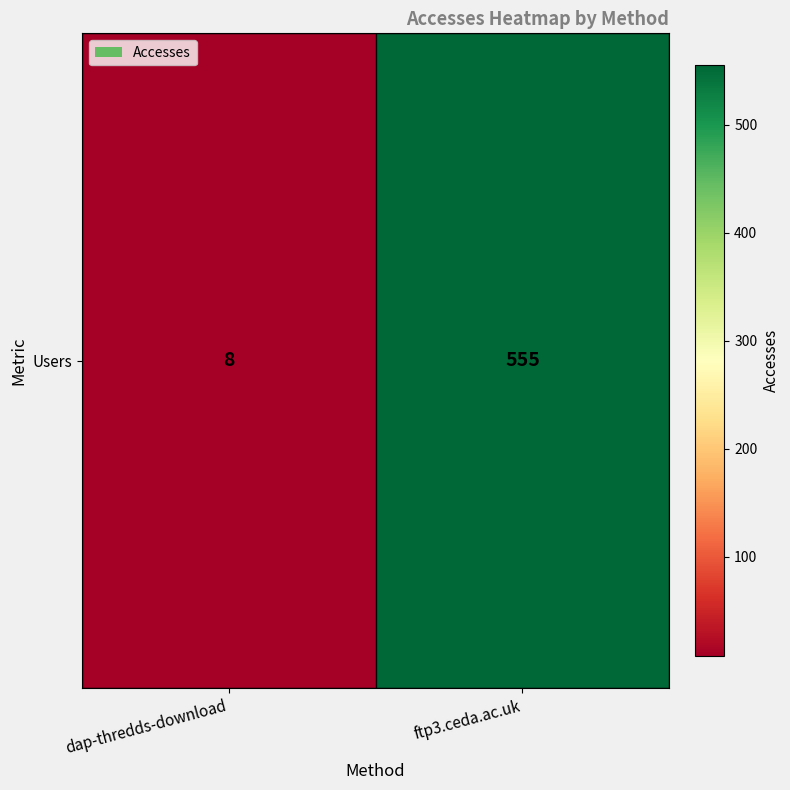

What is the difference between the maximum and minimum values?

547